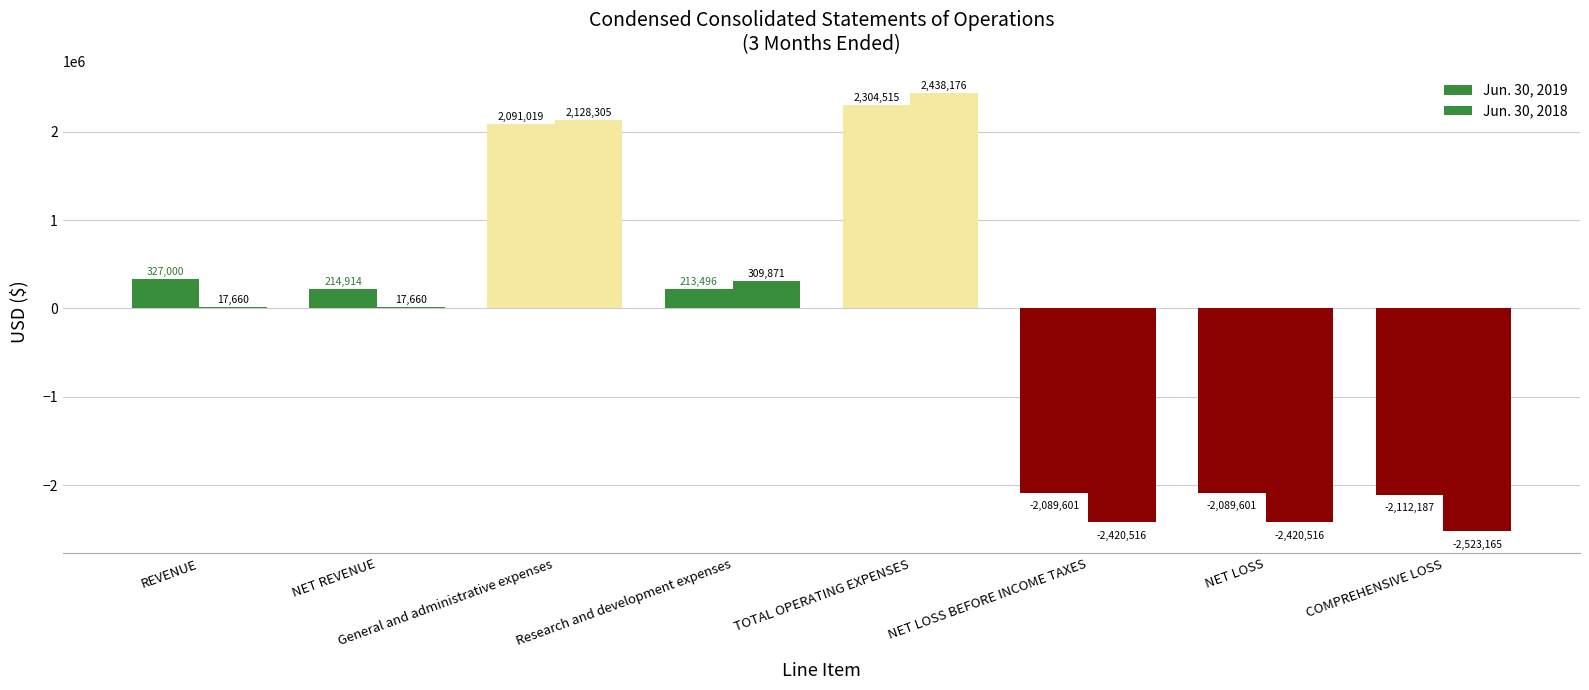

How many bars are there in each group?

2